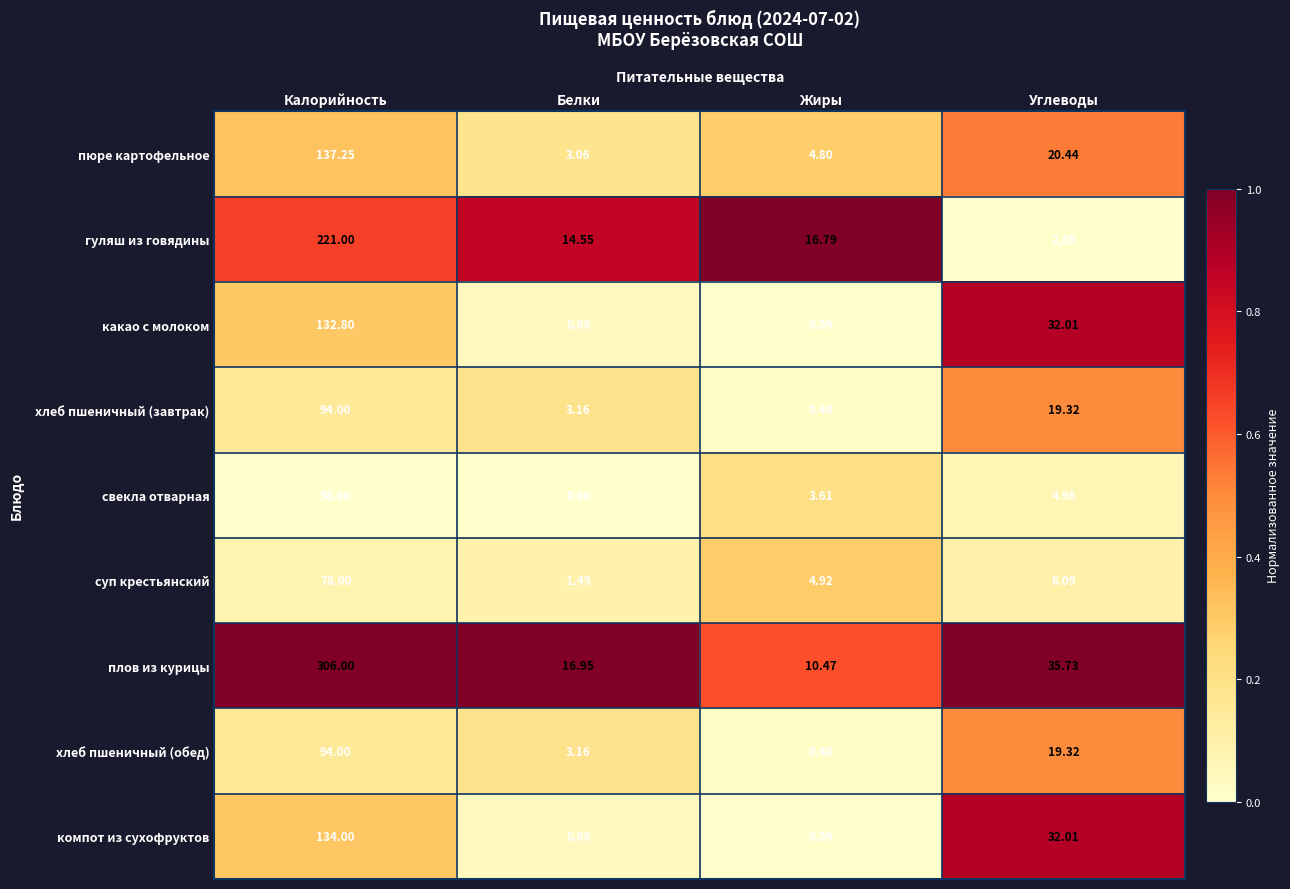

Which category has the highest value in the гуляш из говядины series?

Калорийность